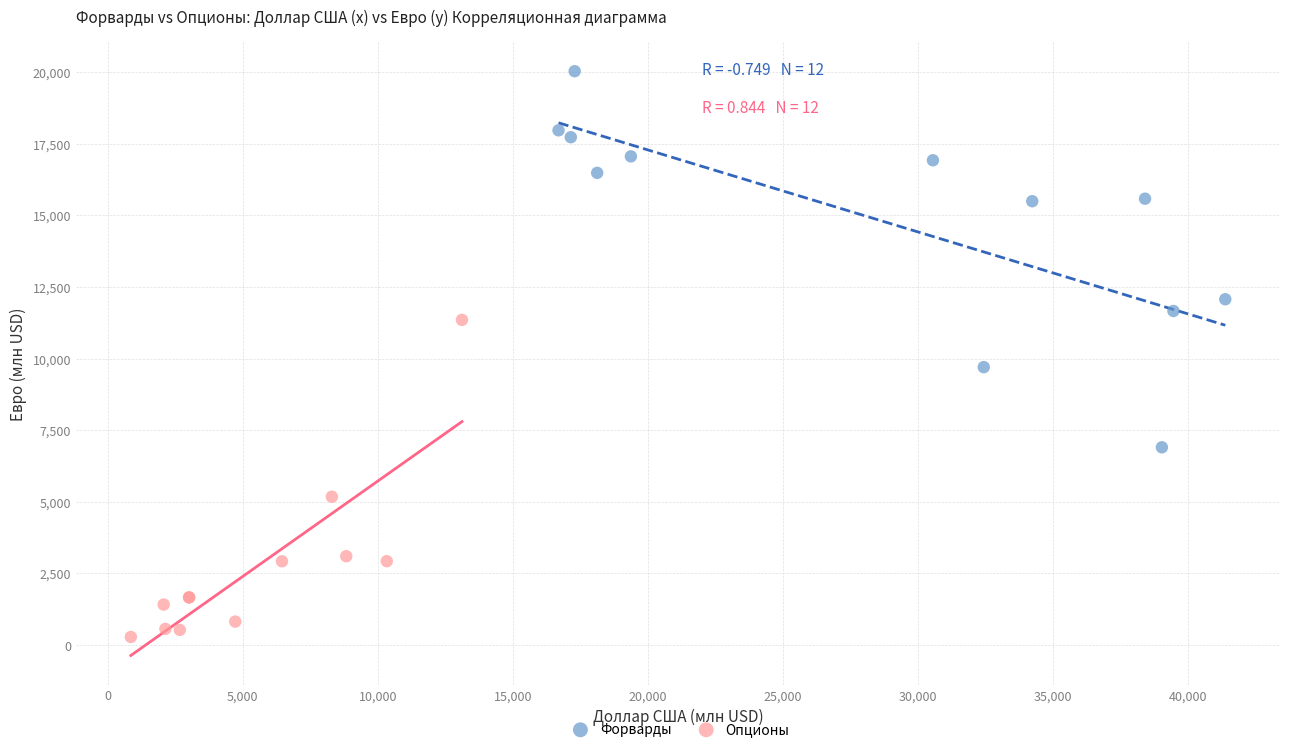

Which series reaches the minimum Y coordinate?

Опционы